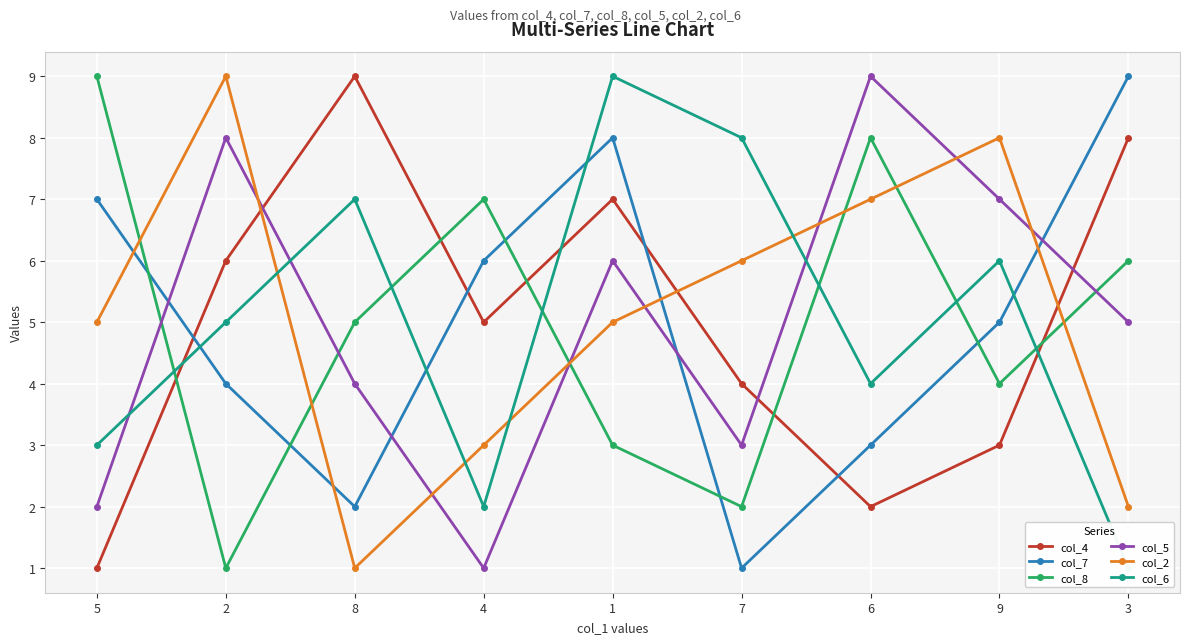

After their last crossing, which series has the higher values: col_6 or col_5?

col_5